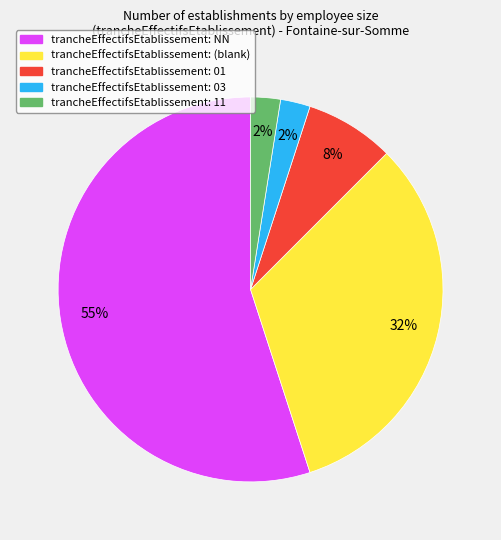

Count the number of slices in the pie.

5